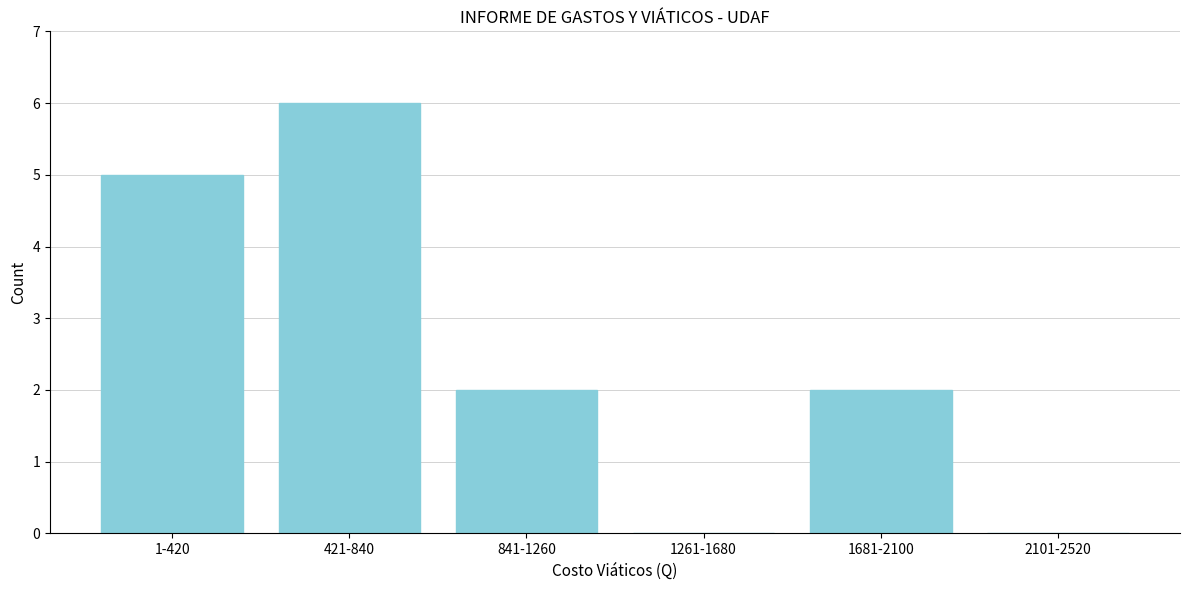

Reading left to right, extract all data points from this chart.

1-420=5	421-840=6	841-1260=2	1261-1680=0	1681-2100=2	2101-2520=0